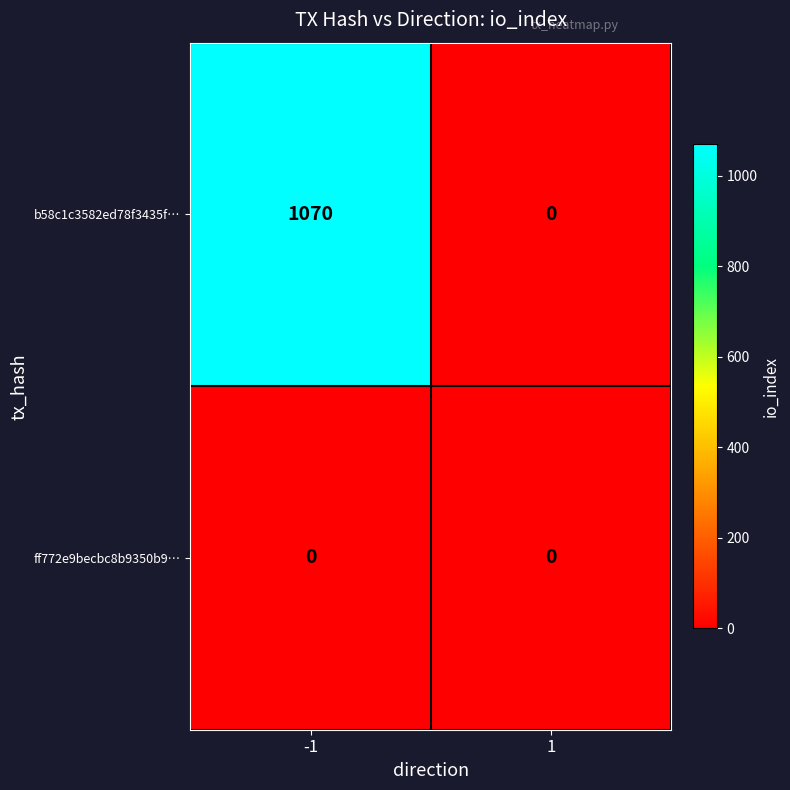

What is the difference between the maximum and minimum values in the b58c1c3582ed78f3435f… series?

1070